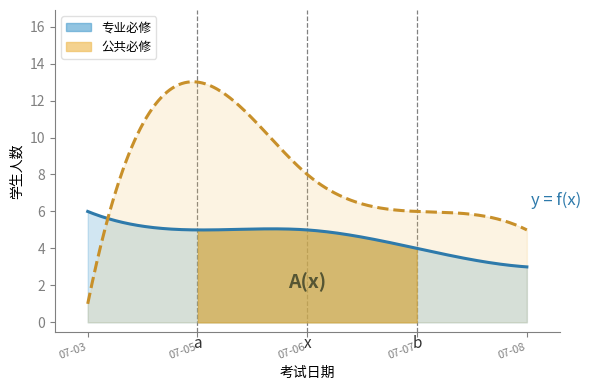

What is the difference between the 公共必修 values at 2017-07-05 and 2017-07-08?

8